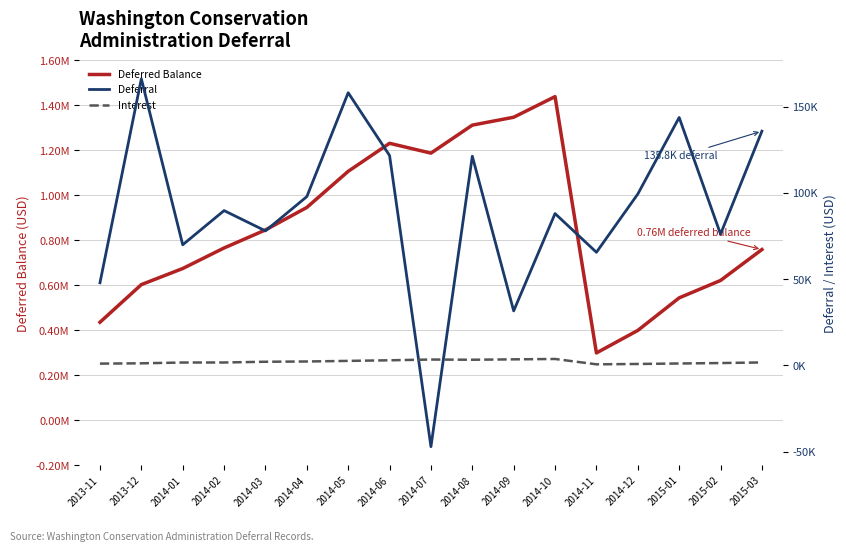

Which category has the highest value across all series?

2014-10